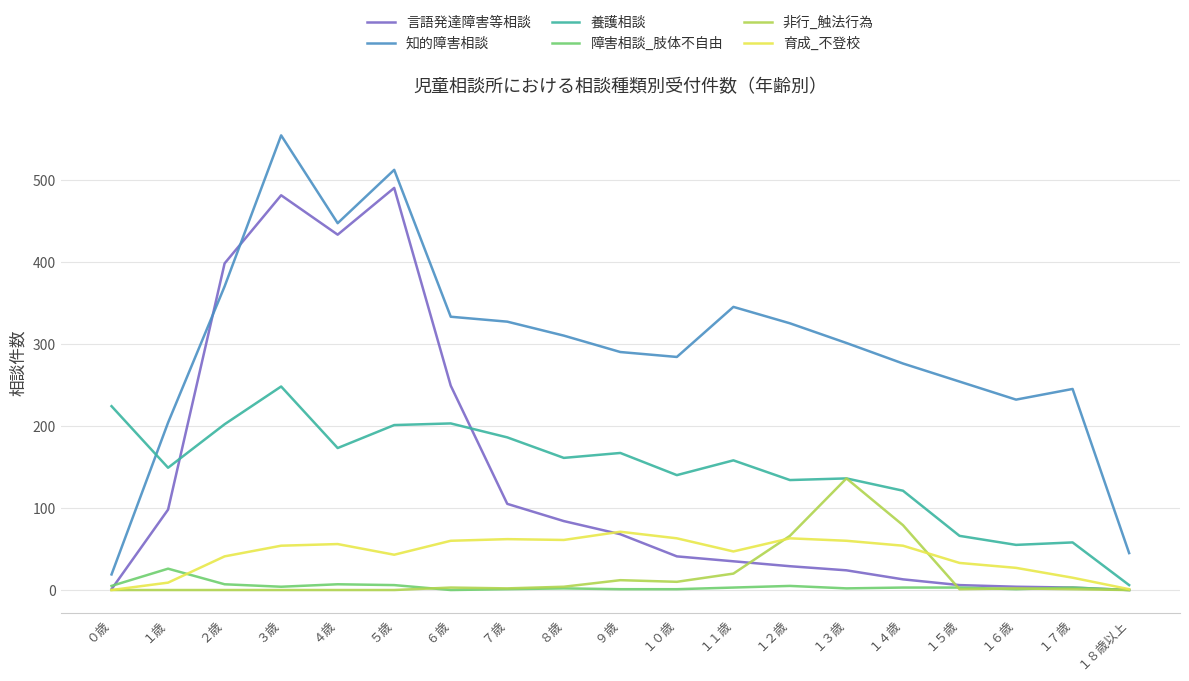

Rank the series by their maximum value, from lowest to highest.

障害相談_肢体不自由, 育成_不登校, 非行_触法行為, 養護相談, 言語発達障害等相談, 知的障害相談